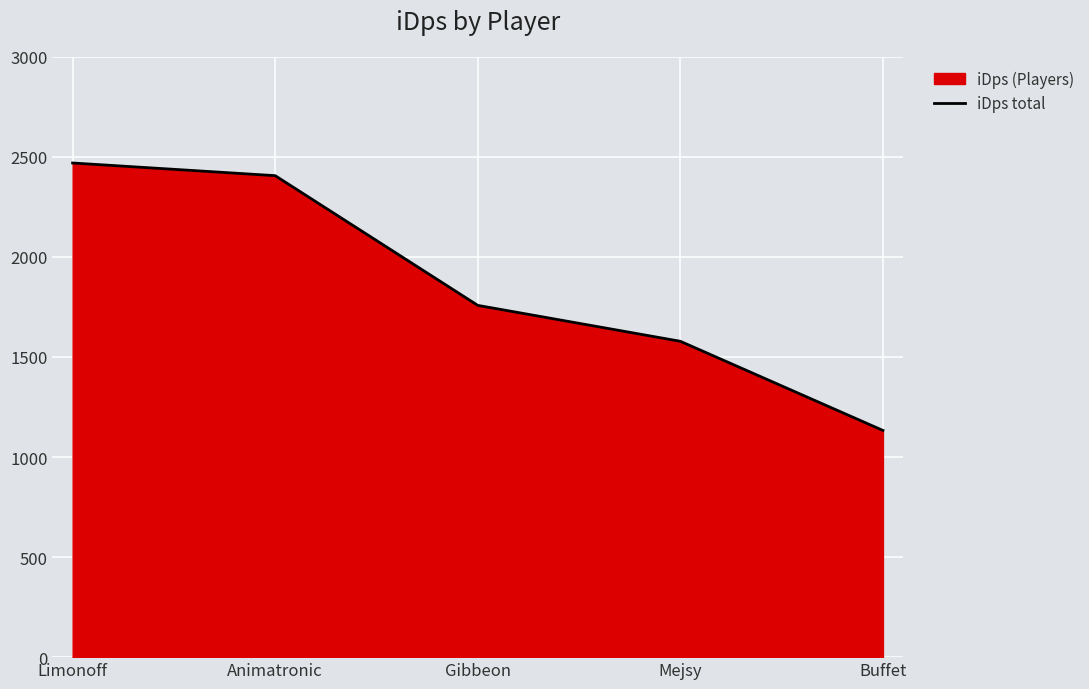

Which category has the lowest value across all series?

Buffet